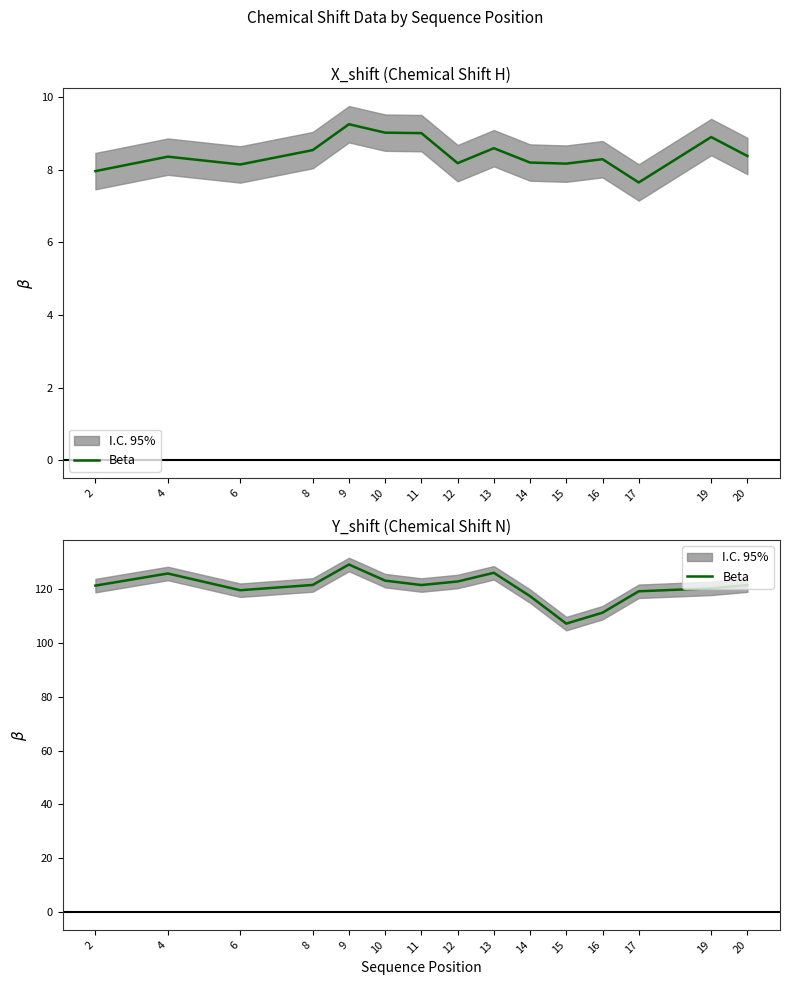

What is the value of the 10th point from the left?

117.3